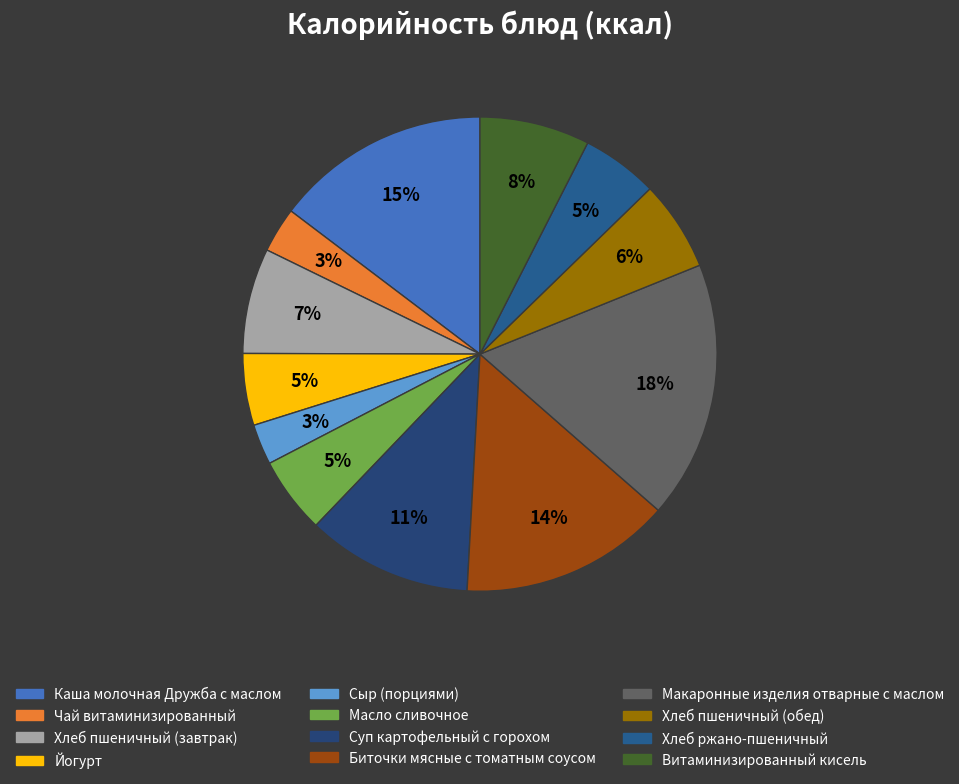

Which category has the smallest portion of the pie?

Сыр (порциями)